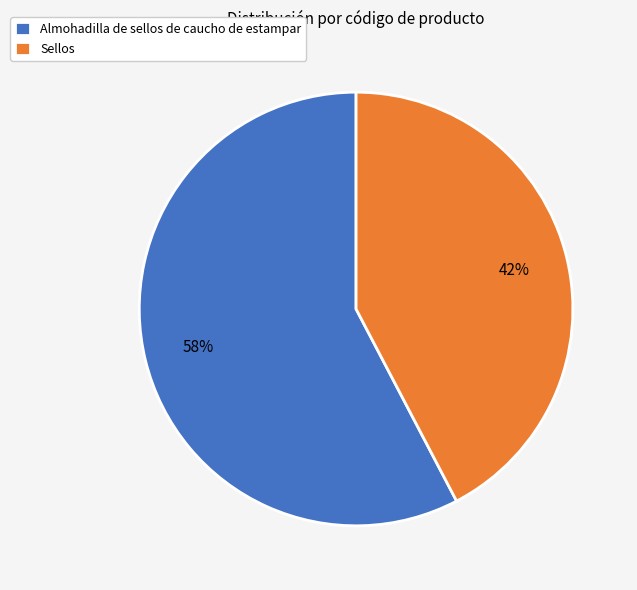

Which category has the biggest portion of the pie?

Almohadilla de sellos de caucho